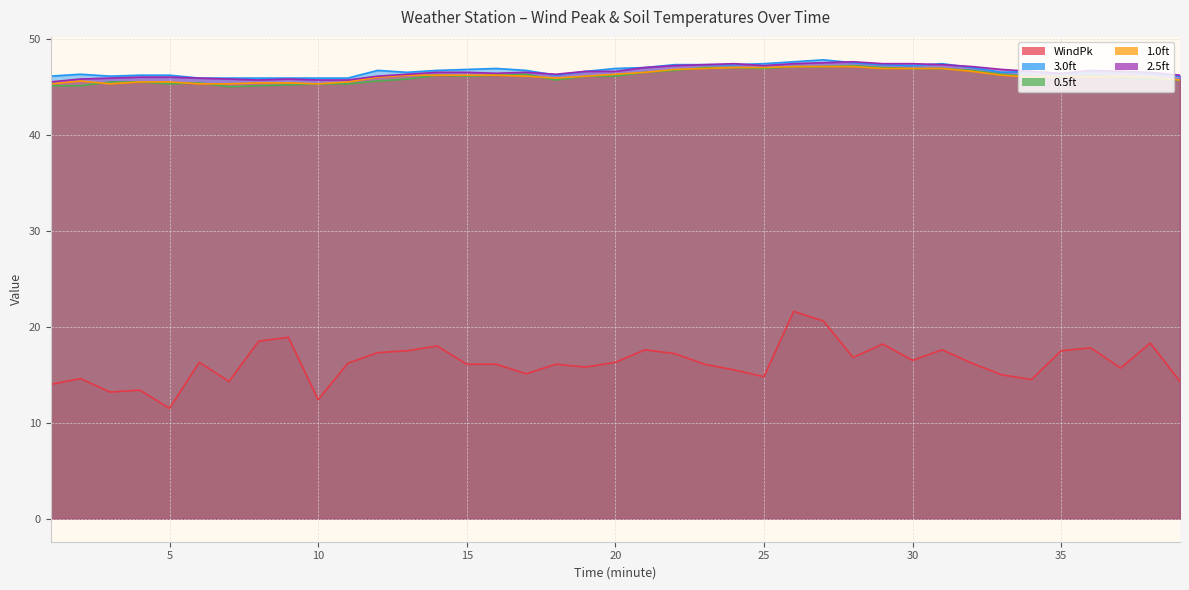

The 1.0ft series shows 24.2 at 25. True or false?

False